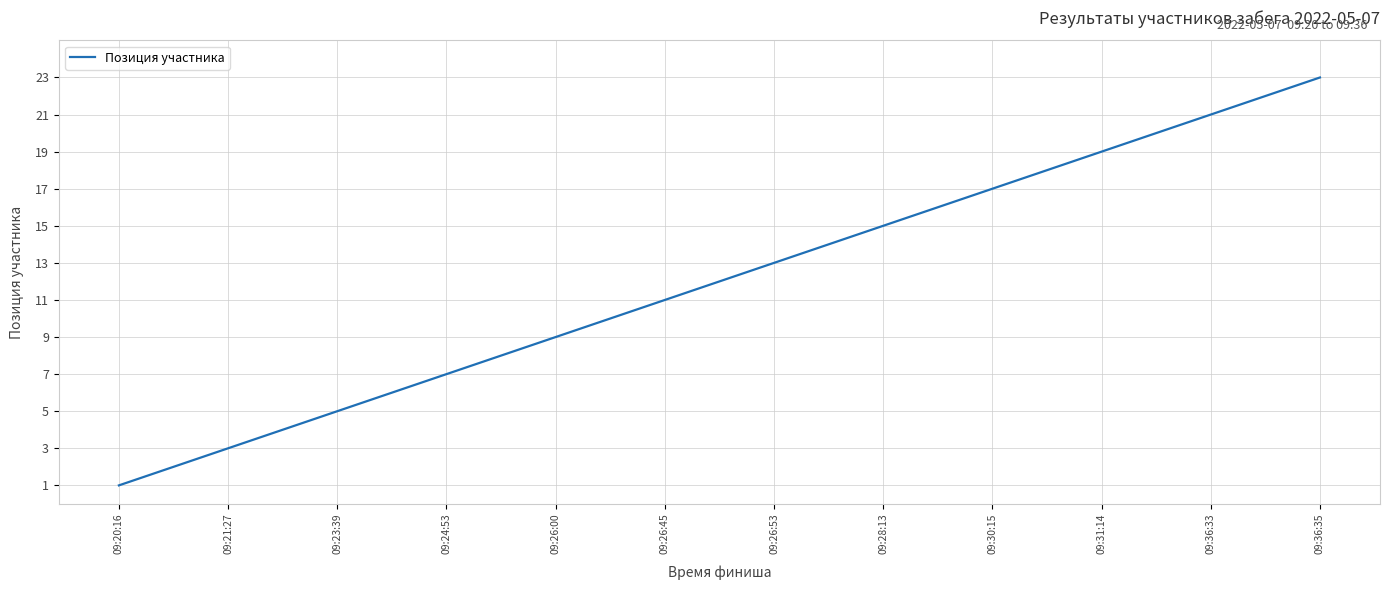

What is the difference between the maximum and minimum values?

22